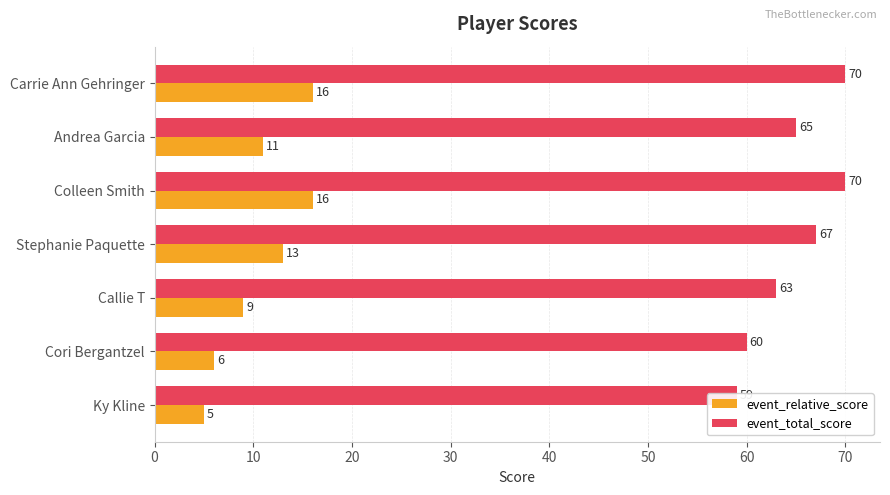

Is the value of event_total_score at Stephanie Paquette greater than the value of event_relative_score at Stephanie Paquette?

Yes